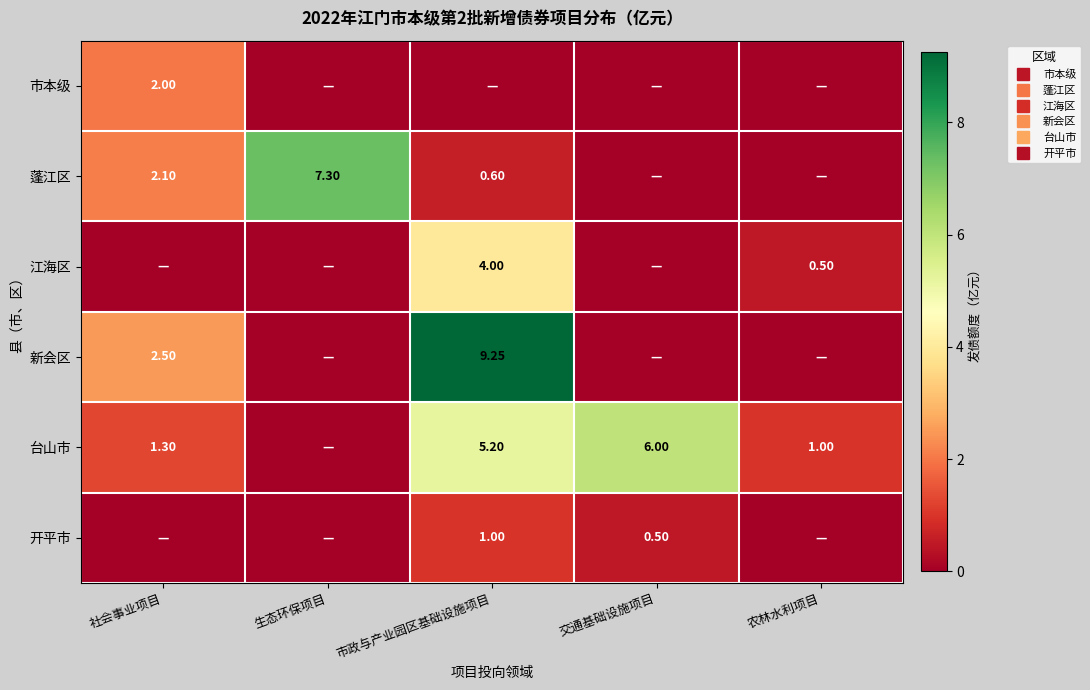

True or false: 江海区 has a value of 4.0 at 市政与产业园区基础设施项目.

True